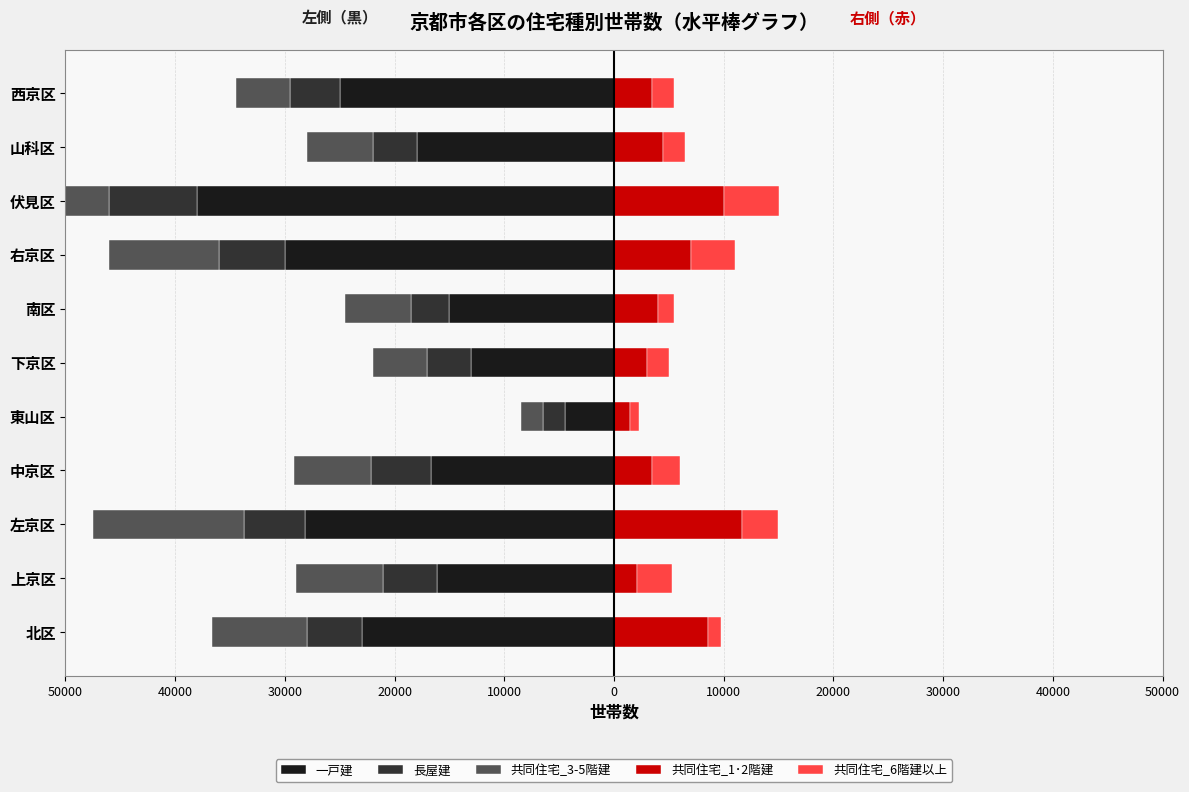

What is the difference between the maximum and second lowest values in the 長屋建 series?

4000